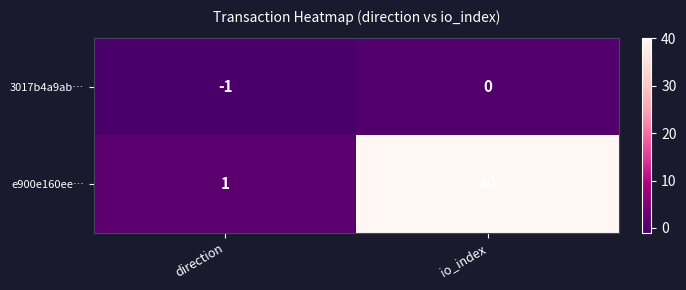

Reading right to left, list all the values displayed in this chart.

3017b4a9ab…: 0	-1
e900e160ee…: 40	1